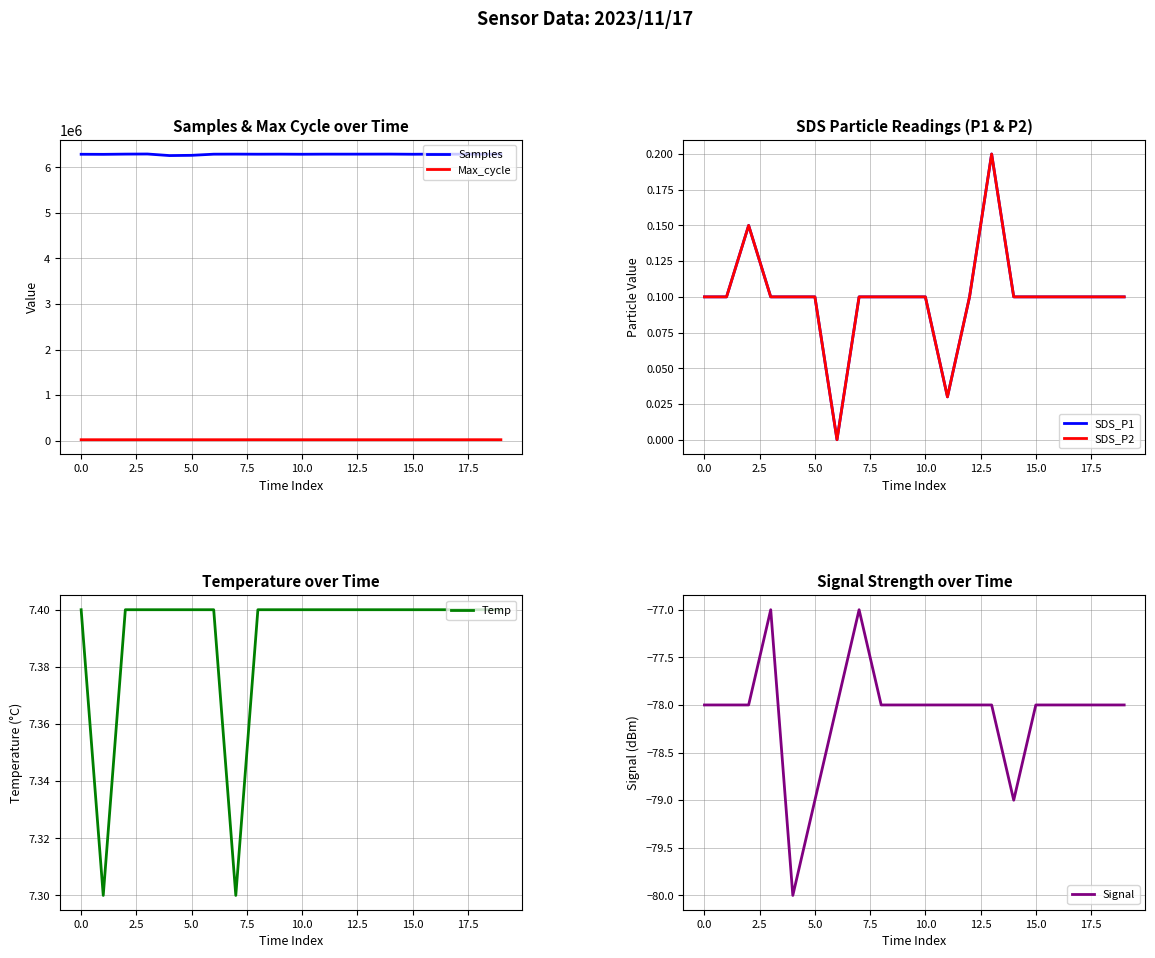

What is the minimum value for Max_cycle?

20041